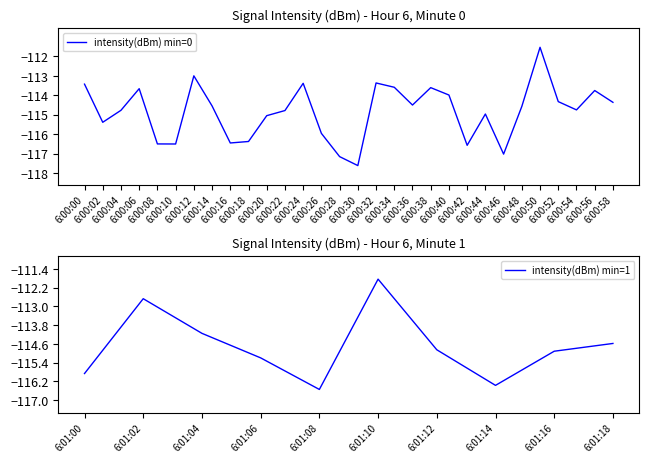

How many interior local peaks (higher than both neighbors) does the data have?

10